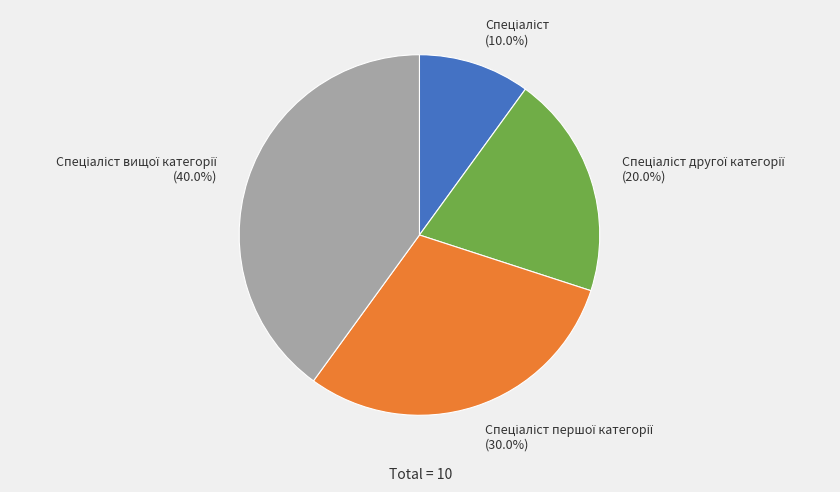

Is there any slice that represents more than half of the pie?

No